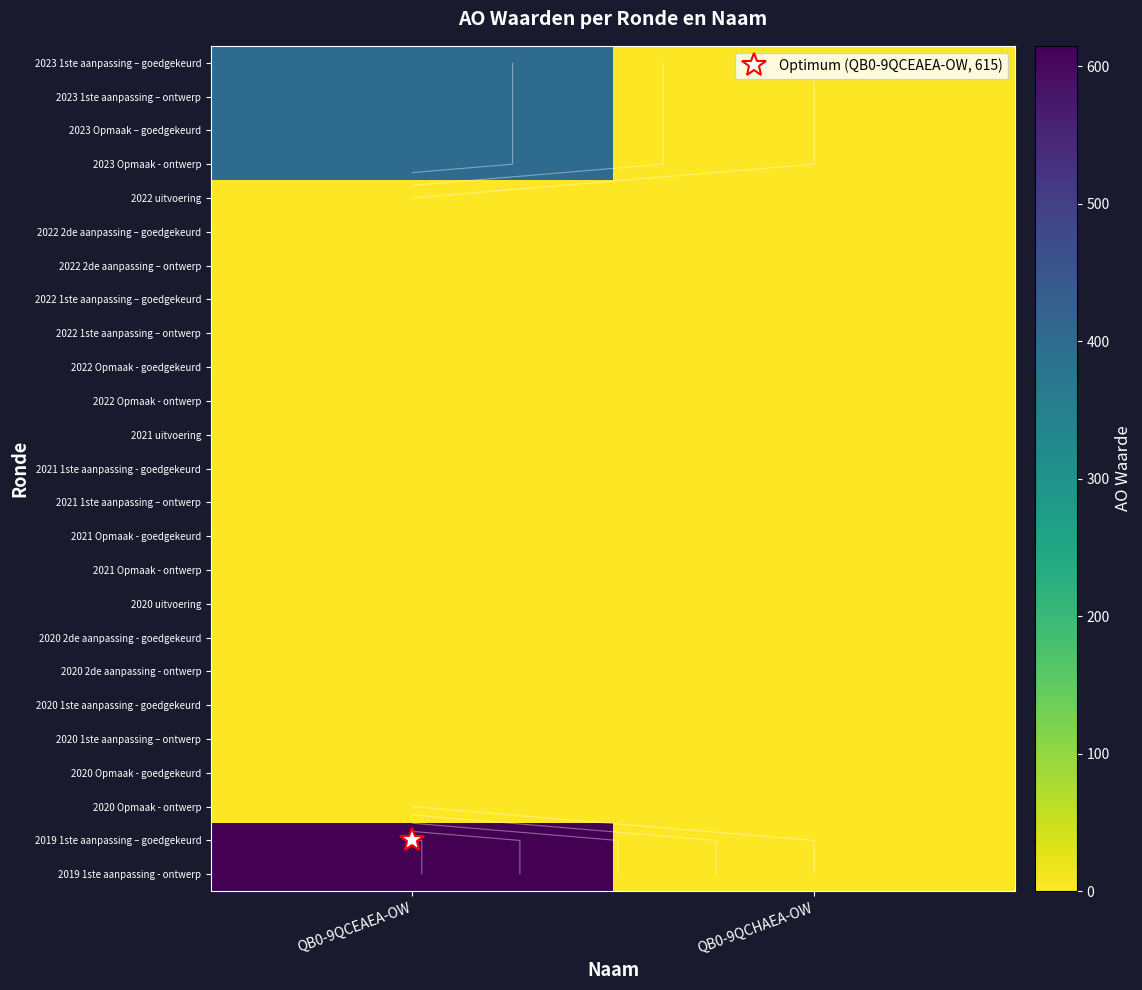

List the series in order of their peak value, lowest first.

2022 uitvoering, 2022 2de aanpassing – goedgekeurd, 2022 2de aanpassing – ontwerp, 2022 1ste aanpassing – goedgekeurd, 2022 1ste aanpassing – ontwerp, 2022 Opmaak - goedgekeurd, 2022 Opmaak - ontwerp, 2021 uitvoering, 2021 1ste aanpassing - goedgekeurd, 2021 1ste aanpassing – ontwerp, 2021 Opmaak - goedgekeurd, 2021 Opmaak - ontwerp, 2020 uitvoering, 2020 2de aanpassing - goedgekeurd, 2020 2de aanpassing - ontwerp, 2020 1ste aanpassing - goedgekeurd, 2020 1ste aanpassing – ontwerp, 2020 Opmaak - goedgekeurd, 2020 Opmaak - ontwerp, 2023 1ste aanpassing – goedgekeurd, 2023 1ste aanpassing – ontwerp, 2023 Opmaak – goedgekeurd, 2023 Opmaak - ontwerp, 2019 1ste aanpassing – goedgekeurd, 2019 1ste aanpassing - ontwerp